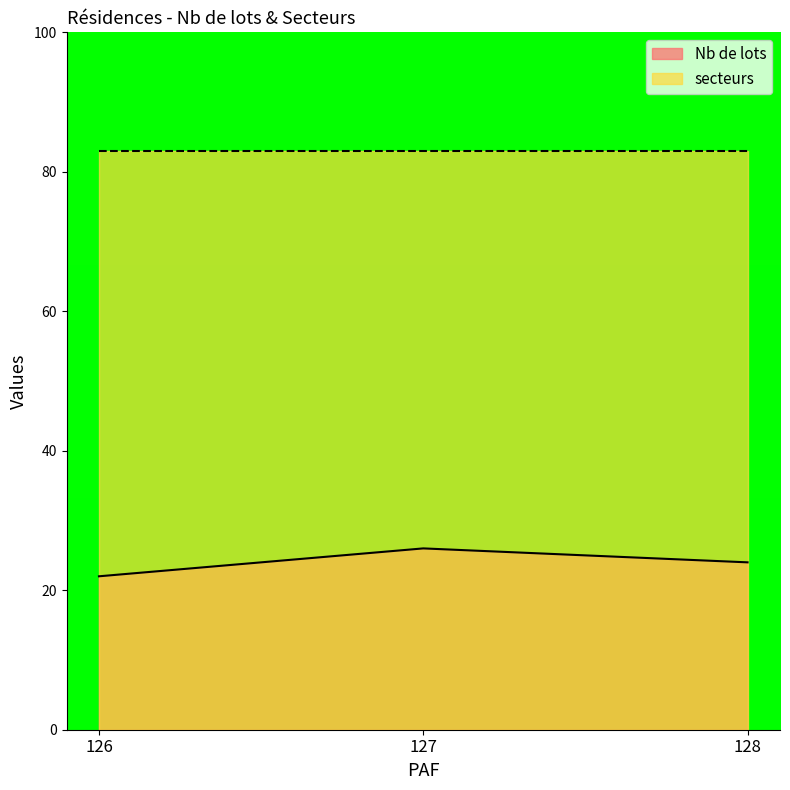

What is the minimum value for secteurs?

83